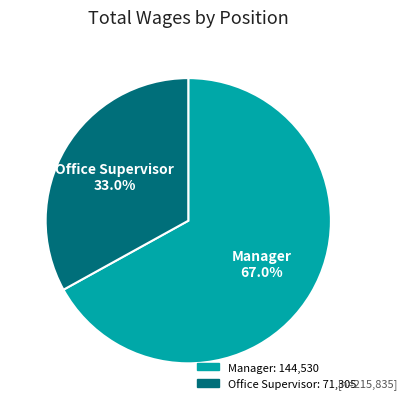

Count the number of slices in the pie.

2